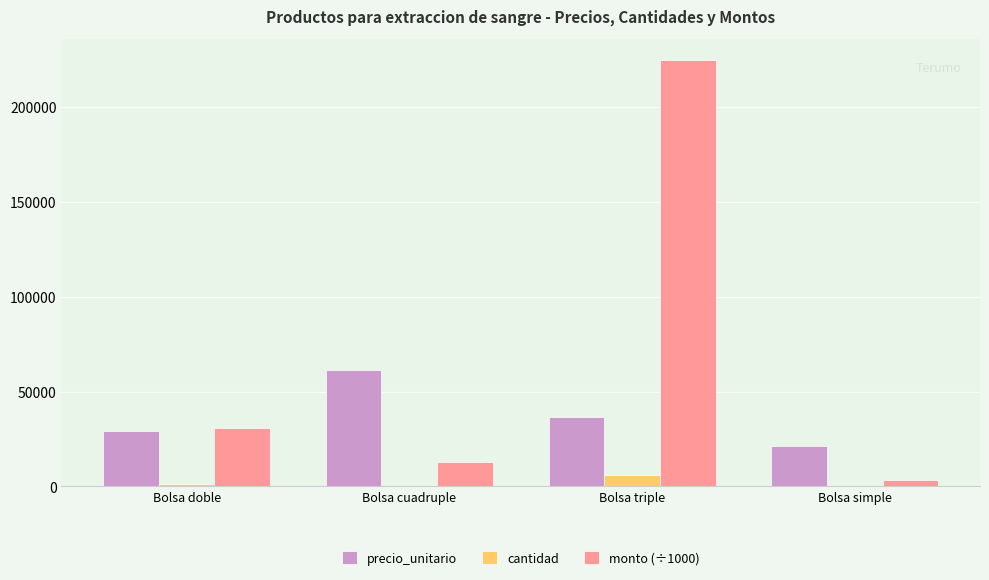

What is the maximum value shown in the chart?

224480